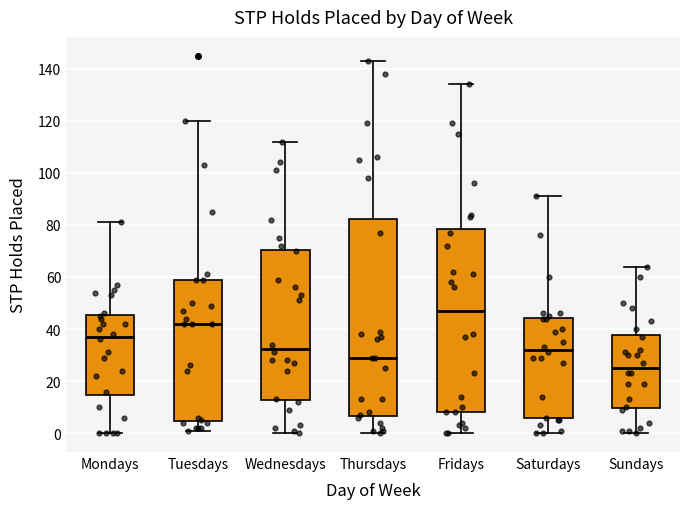

Where does the upper whisker of the box for Thursdays end on the y-axis? The values are not printed on the chart, so give them approximately, as read against the axis.

144